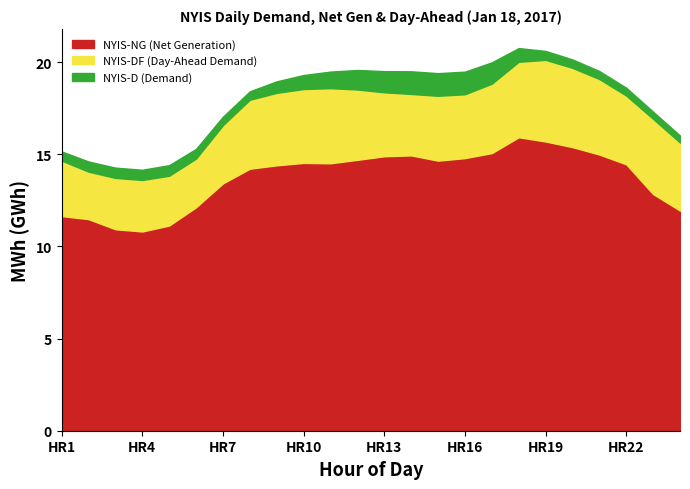

What is the difference between the highest and lowest values at HR3?

3.3